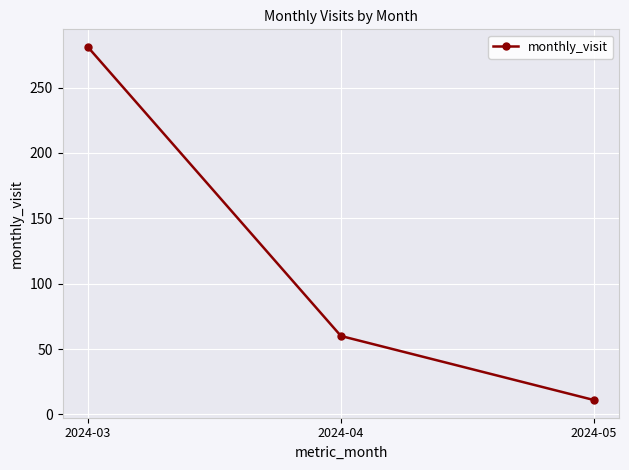

How many series are shown in this chart?

1